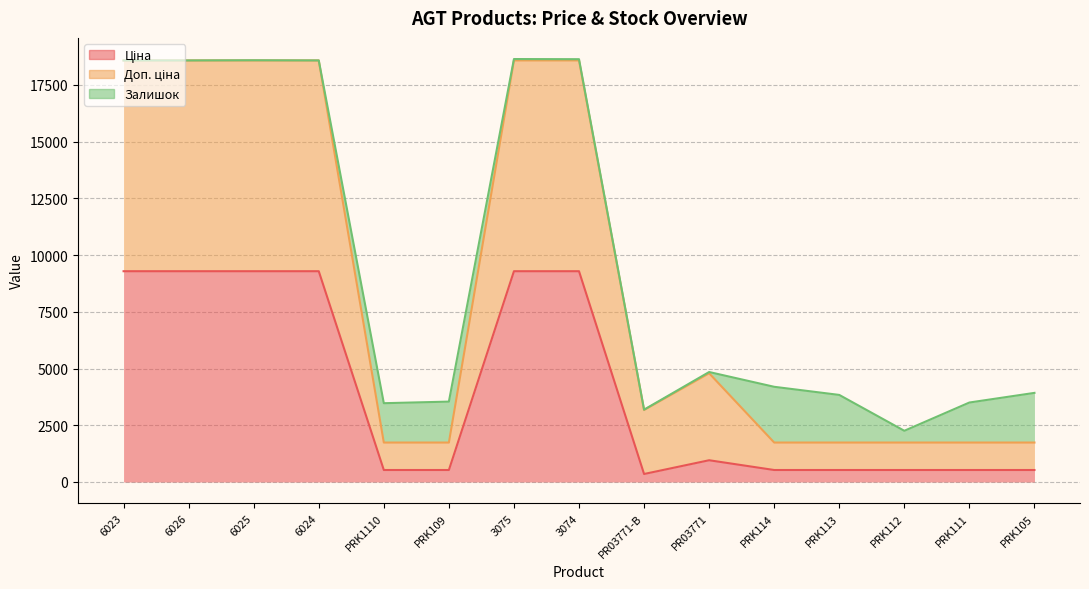

What is the label of the 6th point from the right?

PR03771